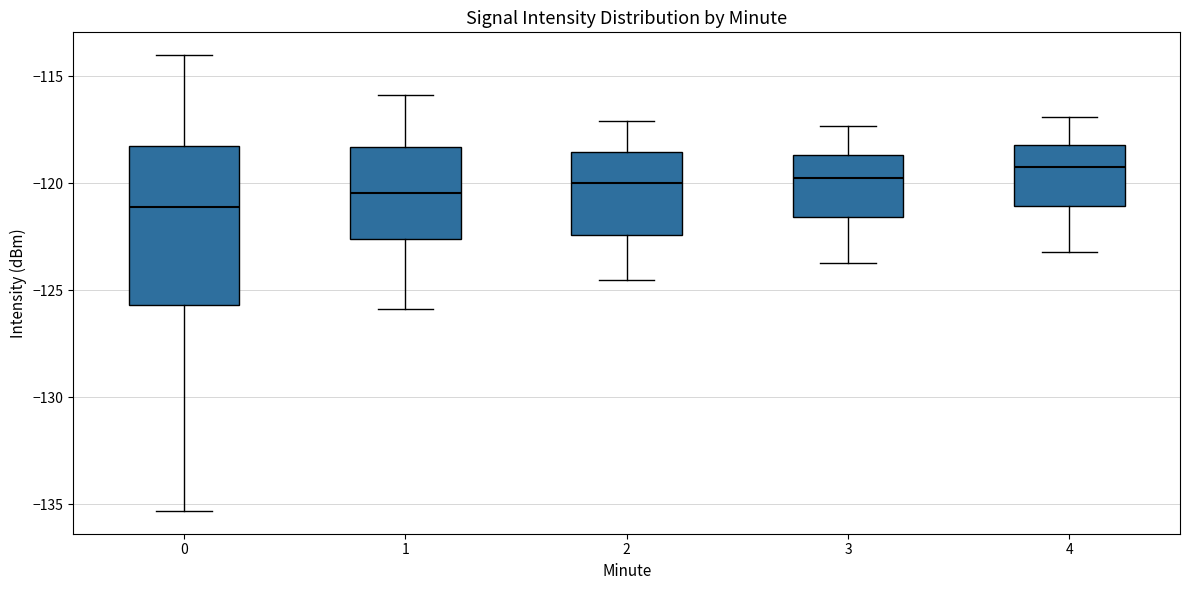

Which box is the tallest, from its lower edge to its upper edge?

0